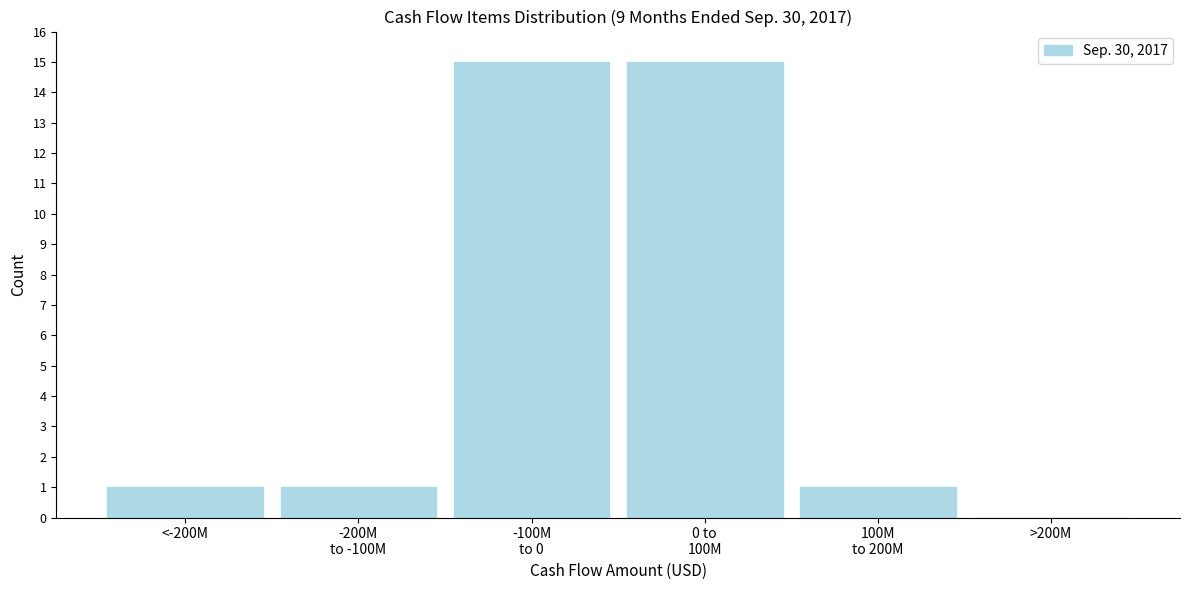

True or false: the data shows 8 at >200M.

False